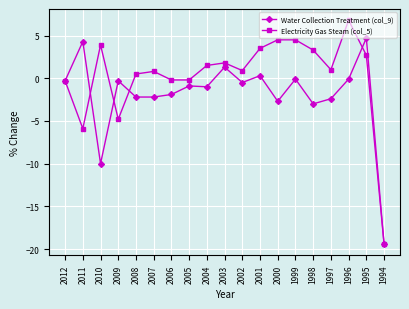

What is the spread (max minus min) of values at 1998?

6.3